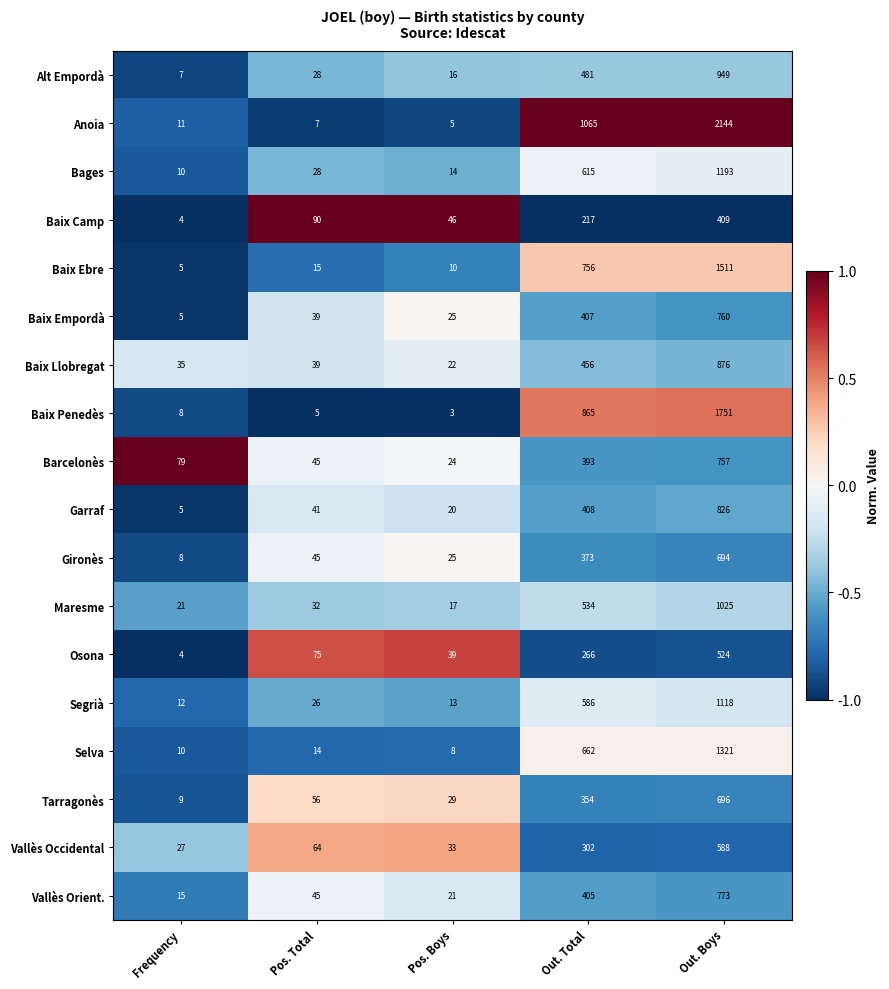

Where is Alt Empordà nearest to the value 478?

Out. Total